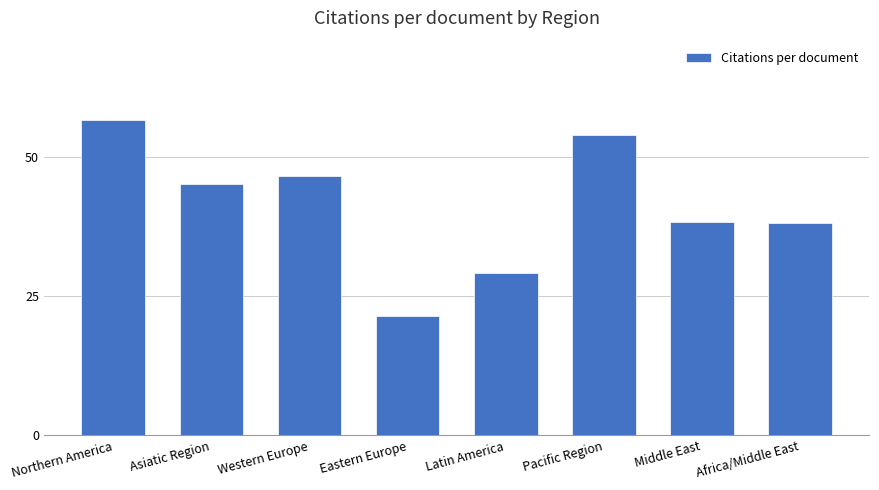

How many data points are less than 45?

4